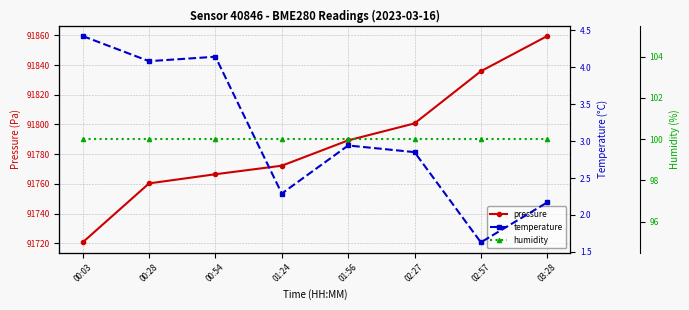

What is the label of the 2nd point from the right?

02:57